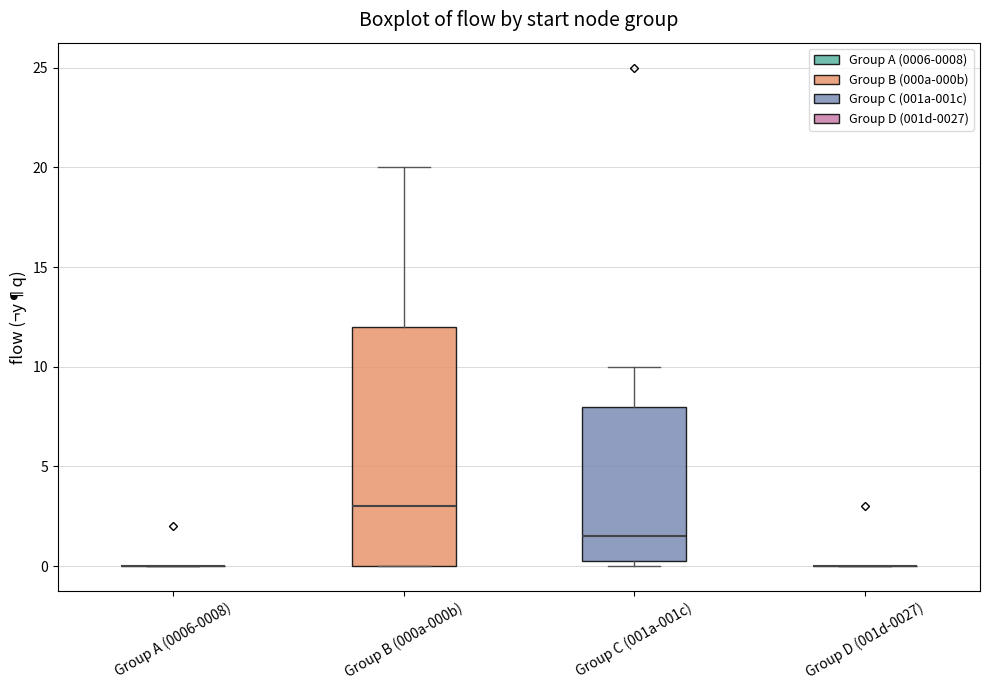

Where is the upper edge of the box for Group C (001a-001c) on the y-axis? The values are not printed on the chart, so give them approximately, as read against the axis.

8.0